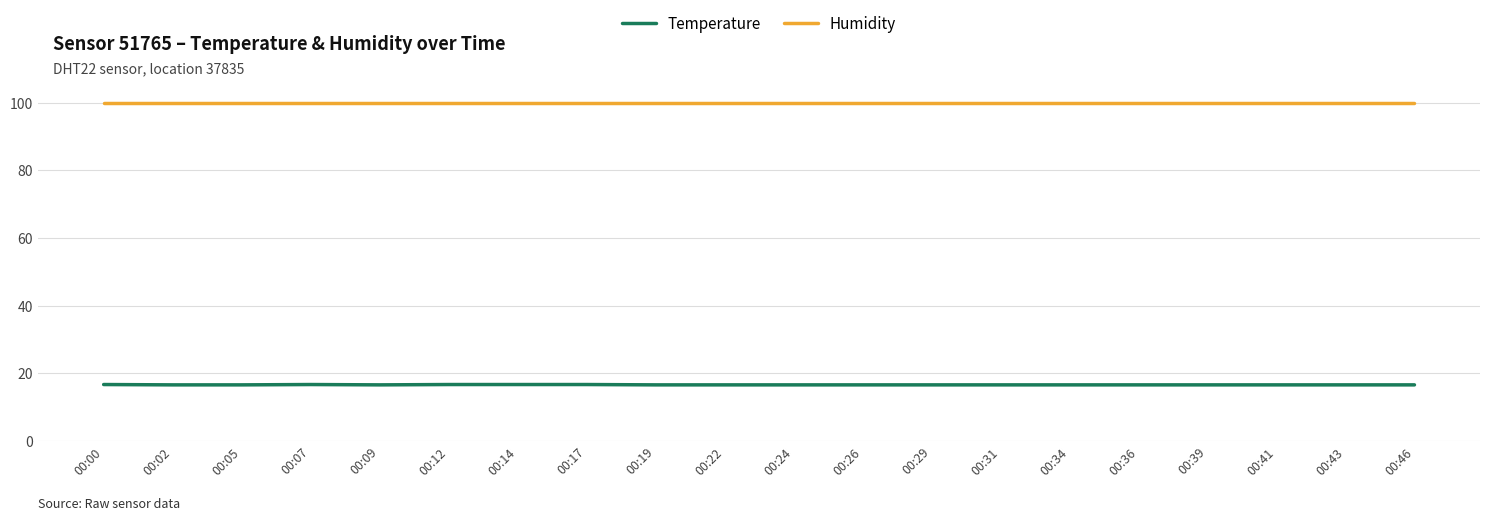

The value of Temperature at 00:24 is 8.0. True or false?

False